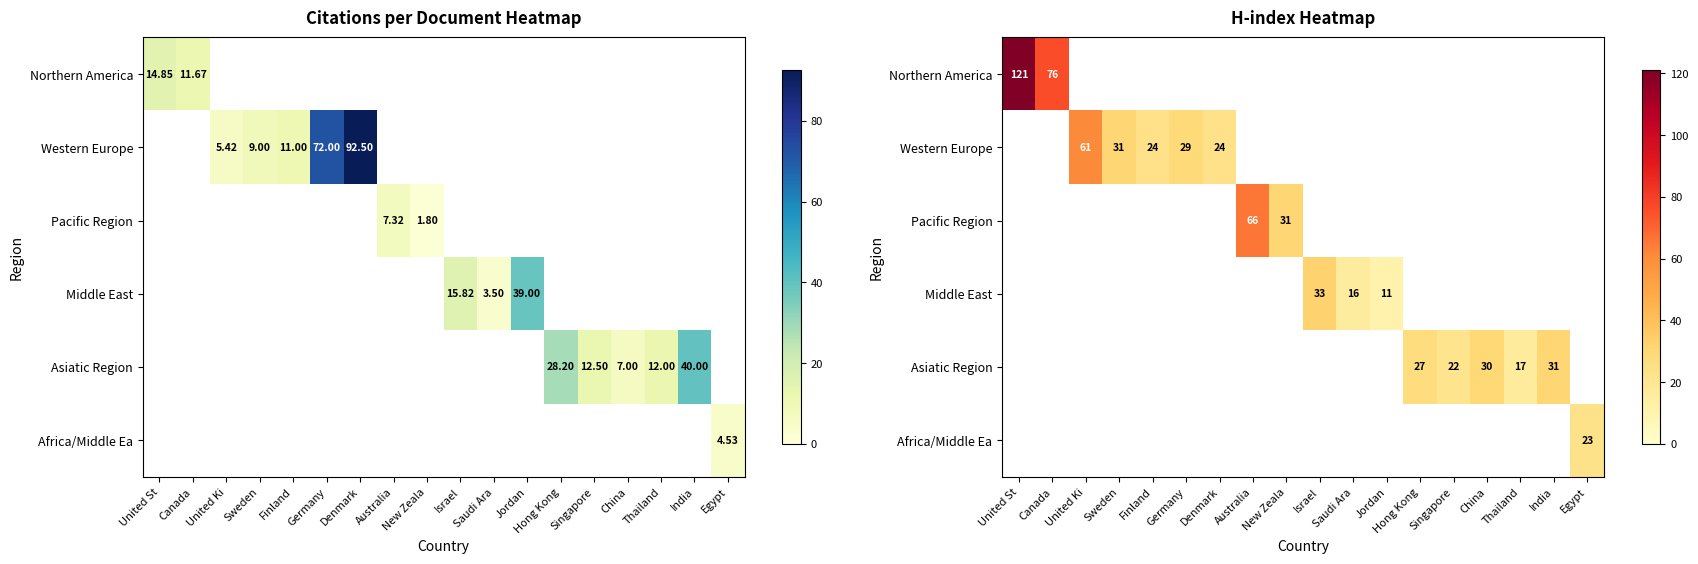

How many positive values does the Pacific Region series have?

2